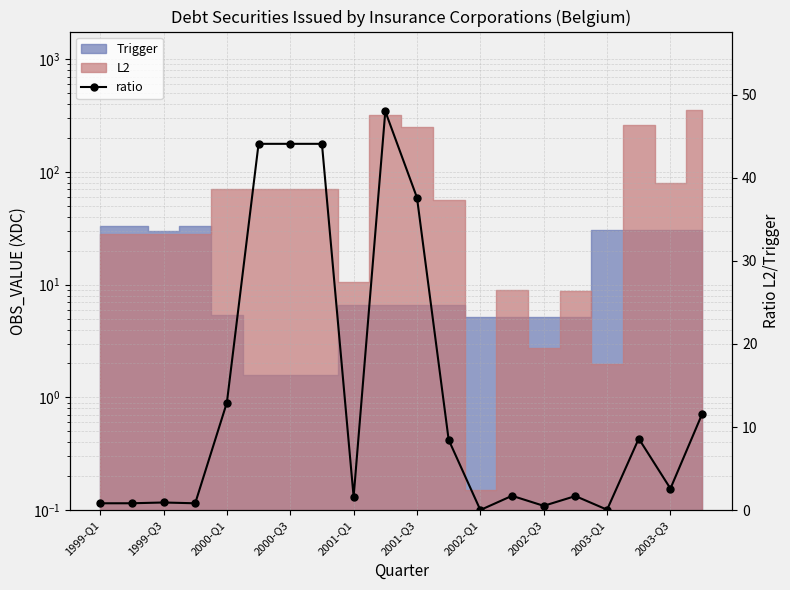

What is the average value?

13.6